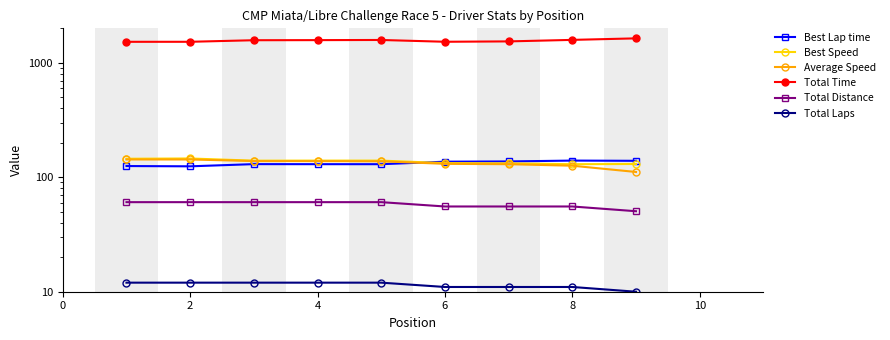

What are all the series names shown in the legend?

Best Lap time, Best Speed, Average Speed, Total Time, Total Distance, Total Laps